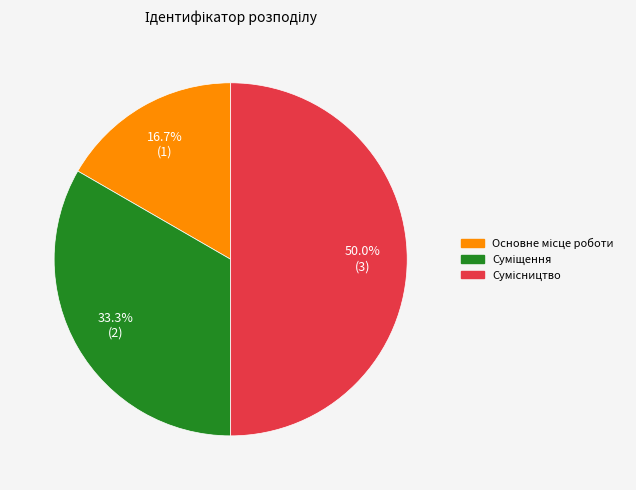

What percentage is the Сумісництво slice, to the nearest percent?

50%